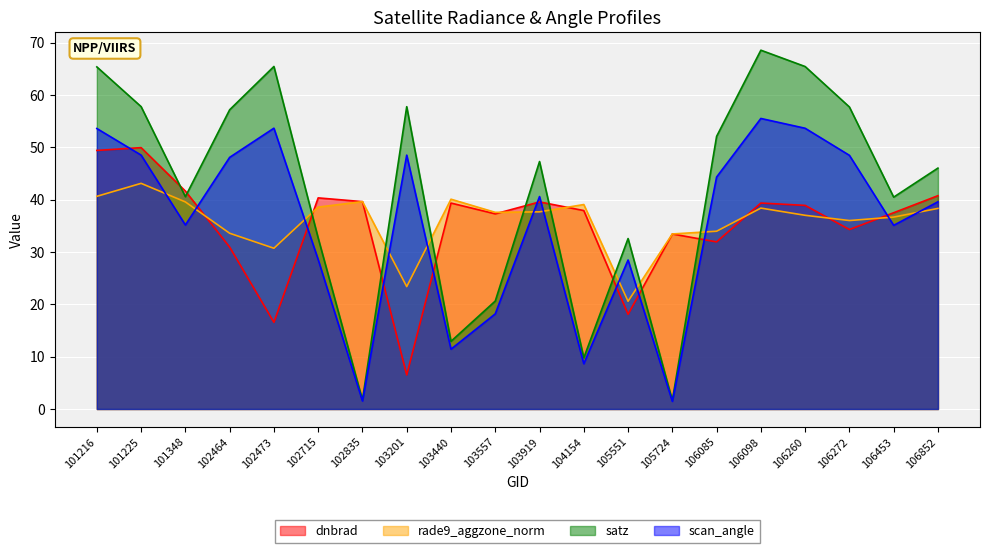

Reading right to left, transcribe all the data shown in this chart.

dnbrad: 40.8	37.5	34.3	38.9	39.4	31.9	33.5	18.1	37.9	39.6	37.3	39.4	6.5	39.6	40.4	16.6	31.0	41.7	50.0	49.4
satz: 46.0	40.5	57.7	65.5	68.6	52.1	1.6	32.6	9.8	47.3	20.6	12.9	57.8	1.7	32.7	65.5	57.2	40.6	57.8	65.4
scan_angle: 39.6	35.1	48.5	53.7	55.5	44.3	1.5	28.5	8.7	40.6	18.2	11.4	48.5	1.5	28.6	53.7	48.1	35.2	48.5	53.6
rade9_aggzone_norm: 38.3	36.7	36.0	37.0	38.4	34.0	33.5	20.6	39.1	37.7	37.6	40.1	23.4	39.6	38.6	30.7	33.6	39.6	43.1	40.7